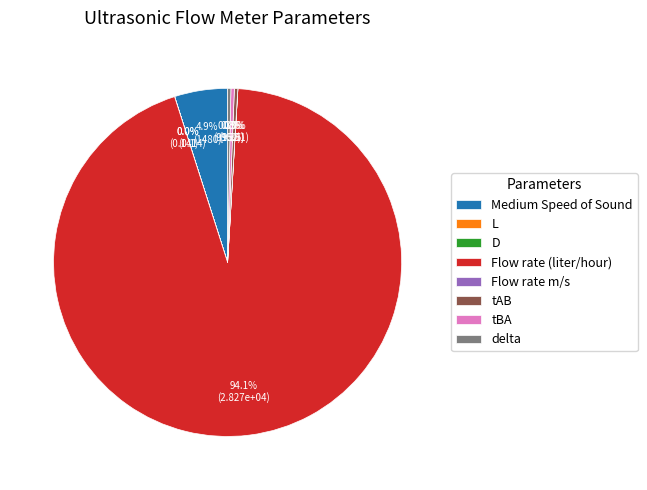

Is Flow rate (liter/hour) the majority of the pie?

Yes